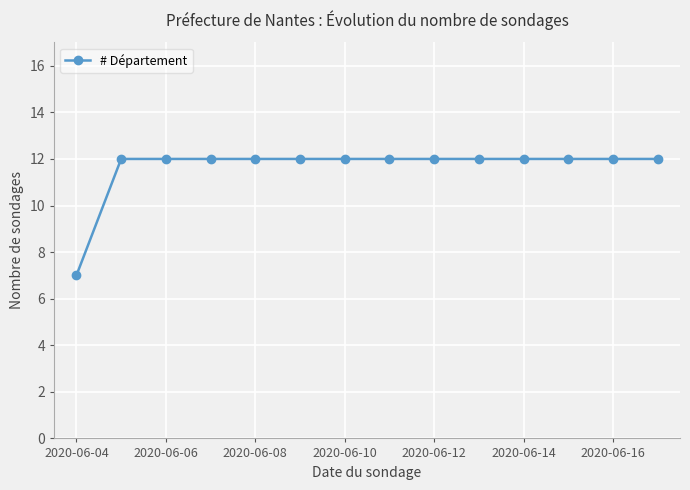

Reading left to right, list all the values displayed in this chart.

7	12	12	12	12	12	12	12	12	12	12	12	12	12